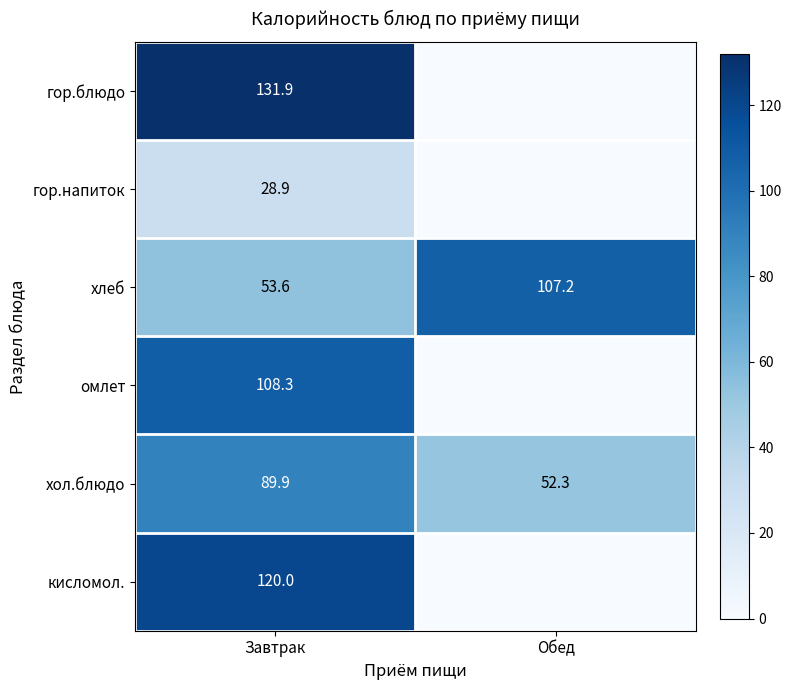

At Завтрак, list the series in order from smallest to largest.

гор.напиток, хлеб, хол.блюдо, омлет, кисломол., гор.блюдо